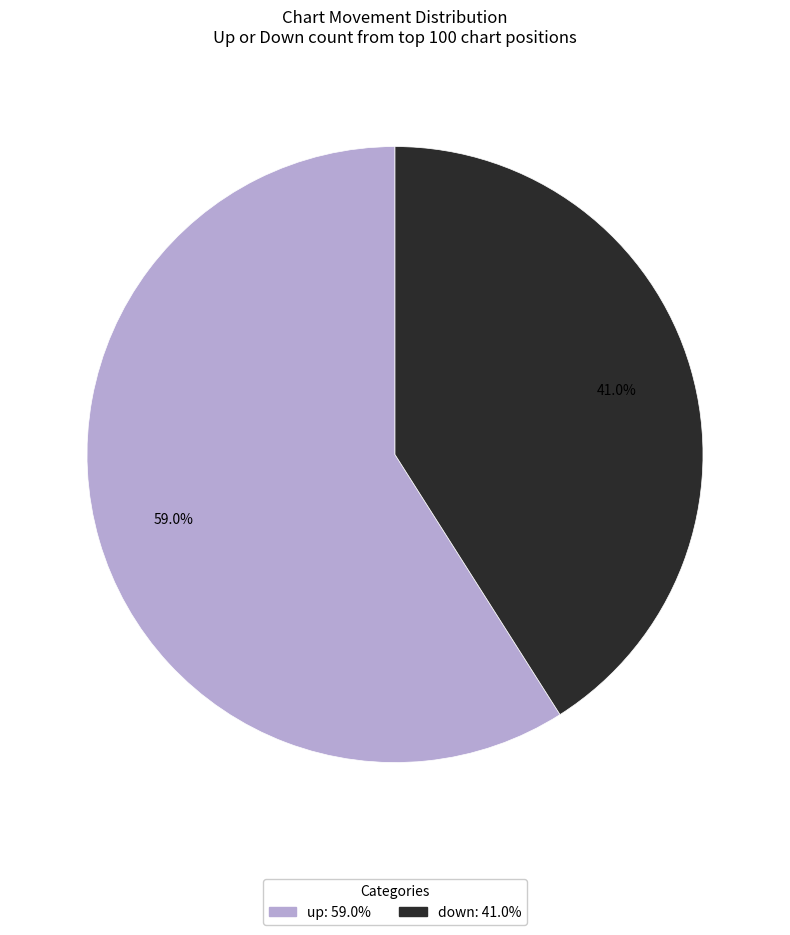

Which slice is the largest?

up